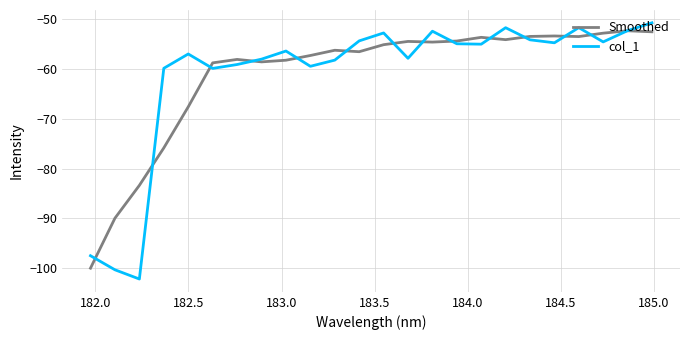

Which series has the largest range (max minus min)?

col_1